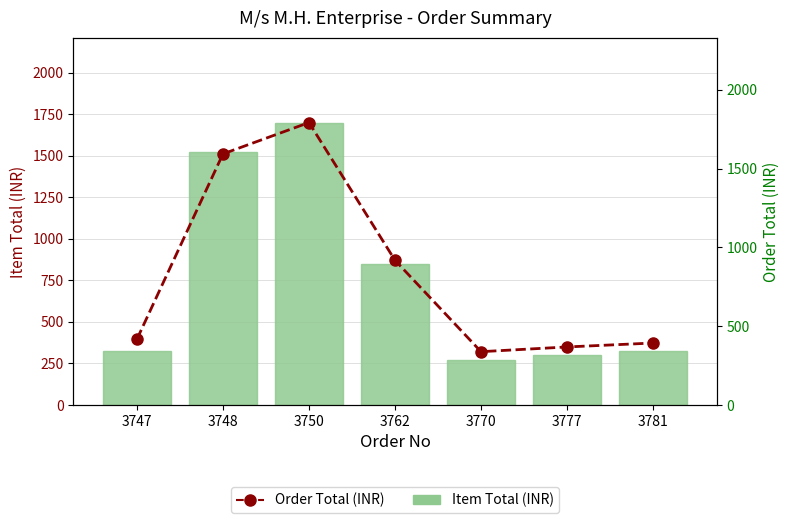

What is the difference between the highest and lowest values at 3747?

92